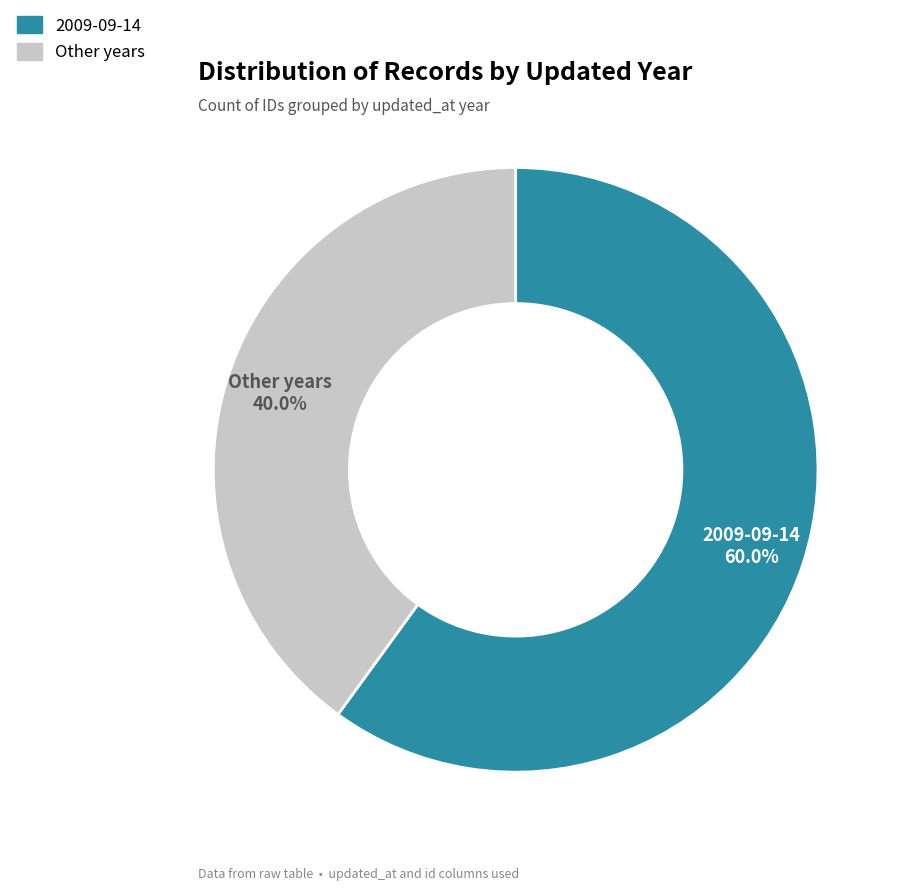

Does any single category account for the majority?

Yes